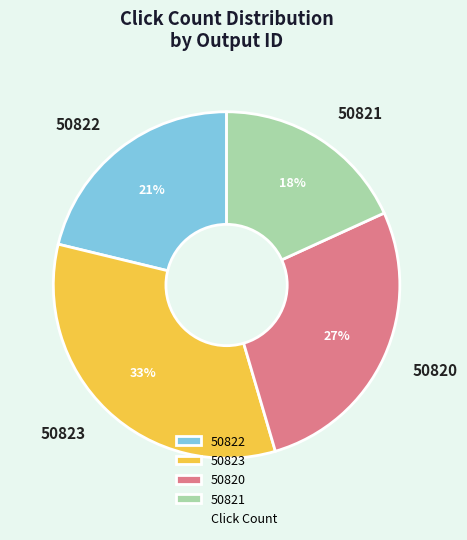

Which slice is the largest?

50823